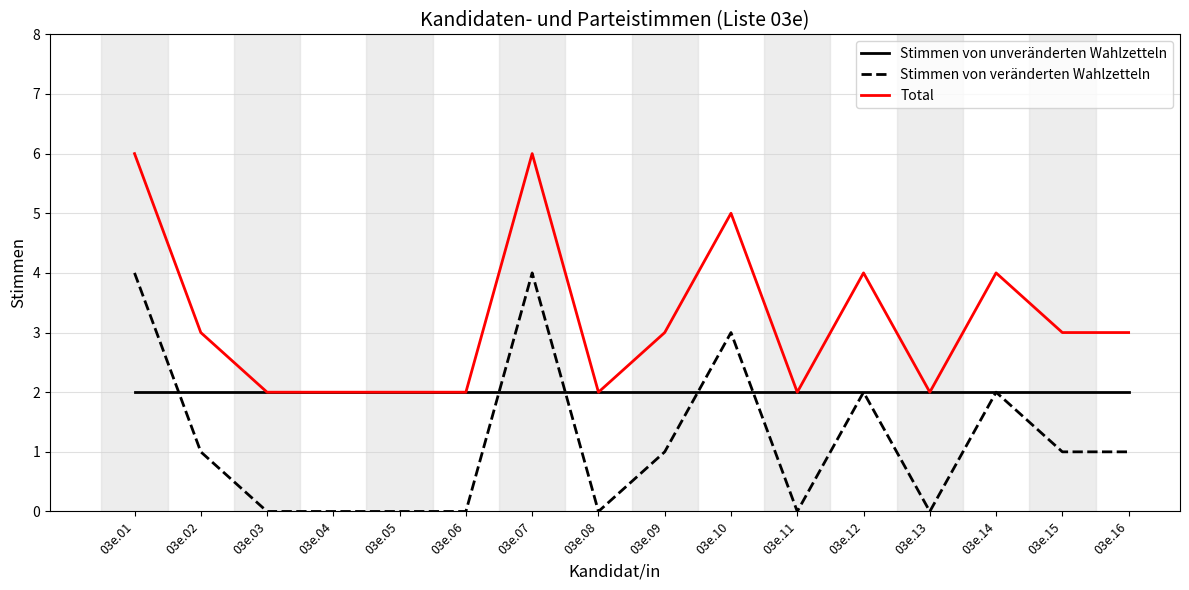

True or false: Stimmen von veränderten Wahlzetteln has a value of 4 at 03e.07.

True